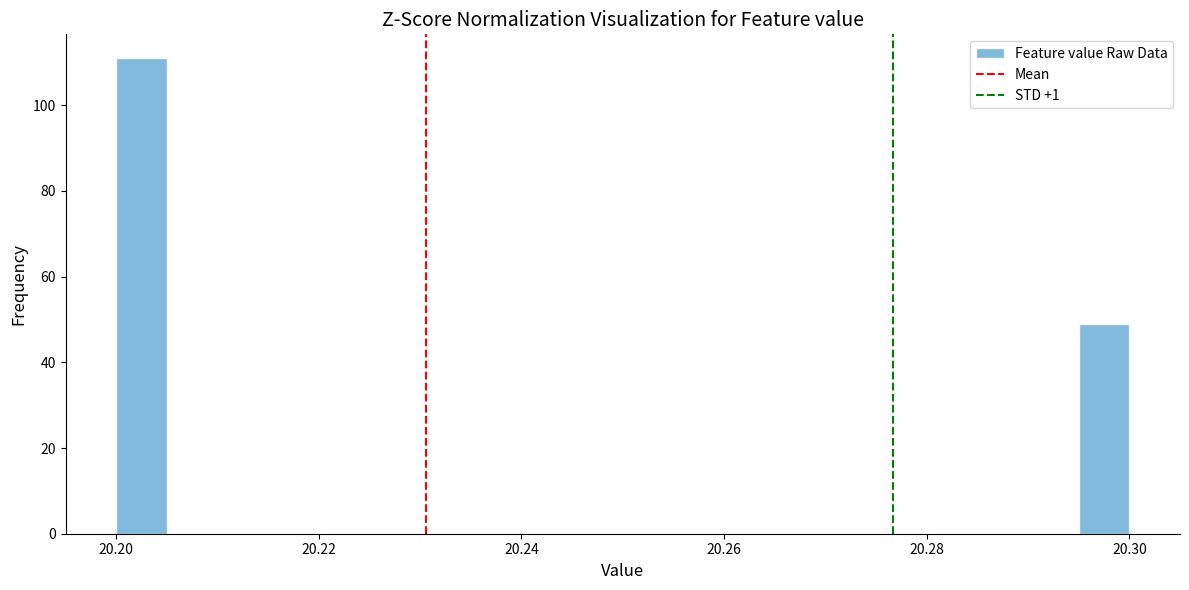

Around what value on the x-axis is the tallest bar? Give the approximate position of its centre, as read against the axis.

20.202